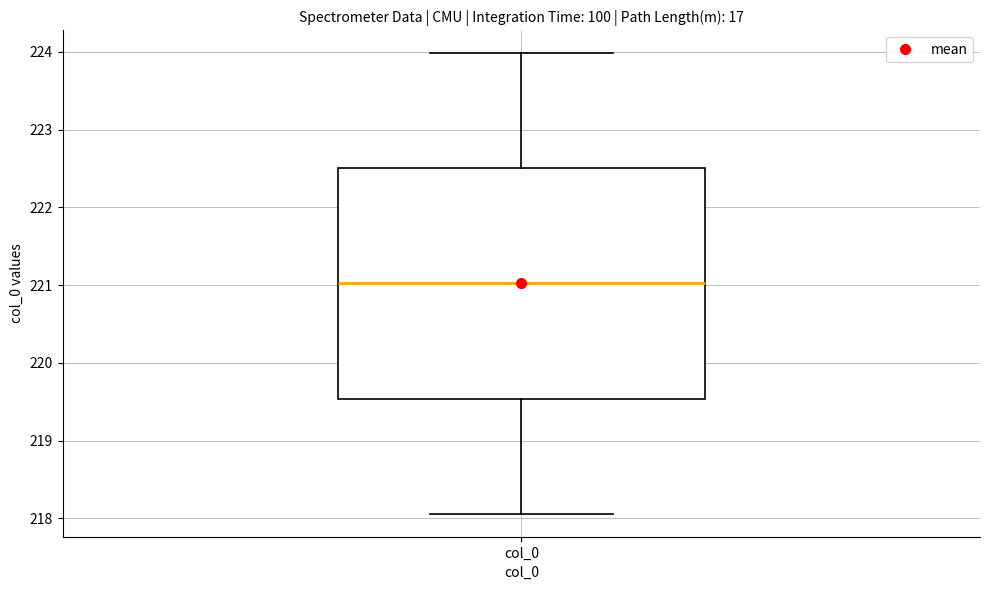

Read this box plot against the y-axis: the position of the median line, the range covered by the box, and the ends of both whiskers. The values are not printed on the chart, so give them approximately, as read against the axis.

median 221.0, box 219.5 to 222.5, whiskers 218.1 to 224.0